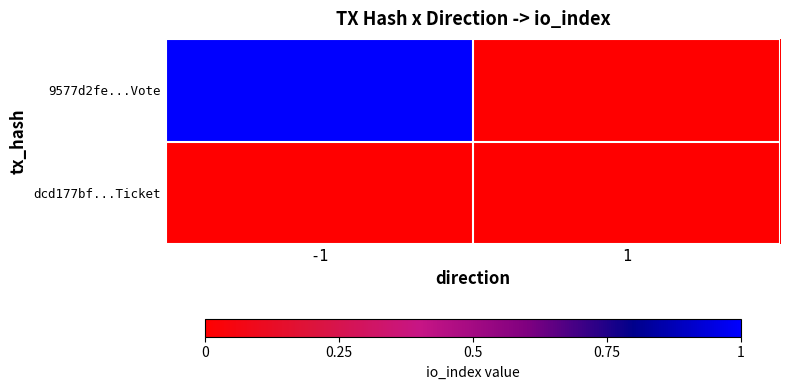

List the series in order of their peak value, highest first.

9577d2fe...Vote, dcd177bf...Ticket